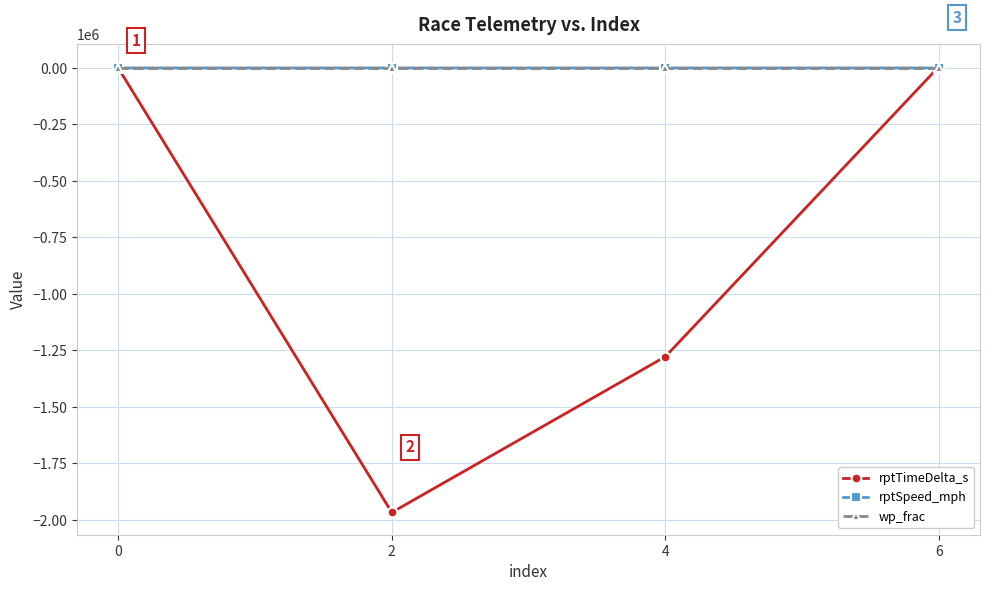

Is the value of rptTimeDelta_s at 2 greater than the value of wp_frac at 2?

No